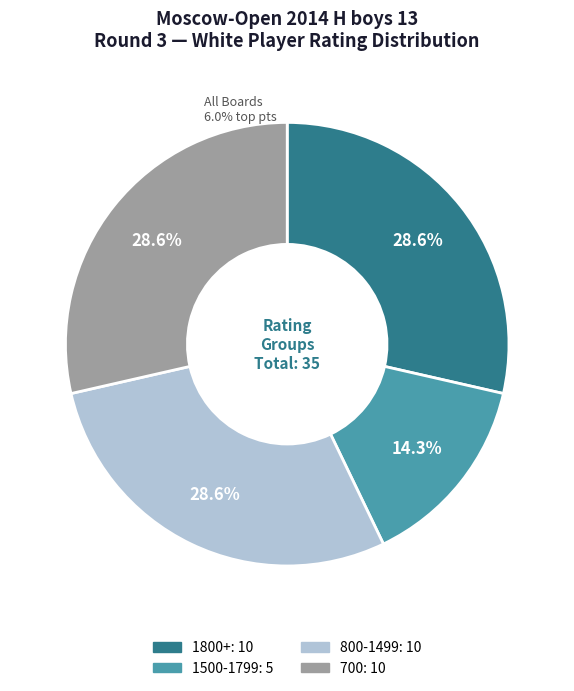

Does any single category account for the majority?

No